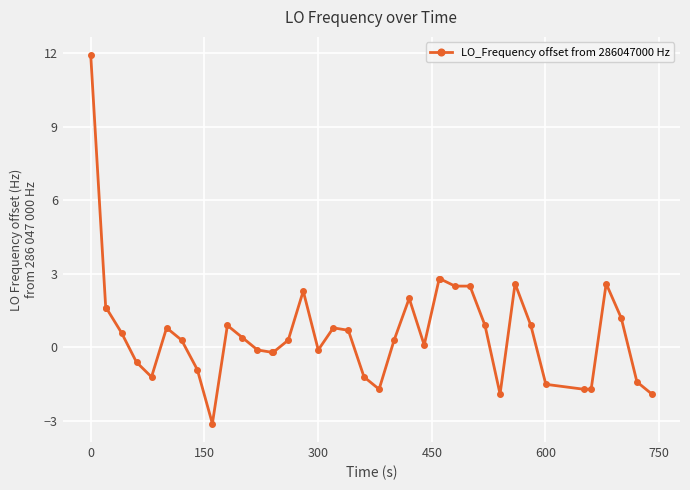

How many values are below 0?

16